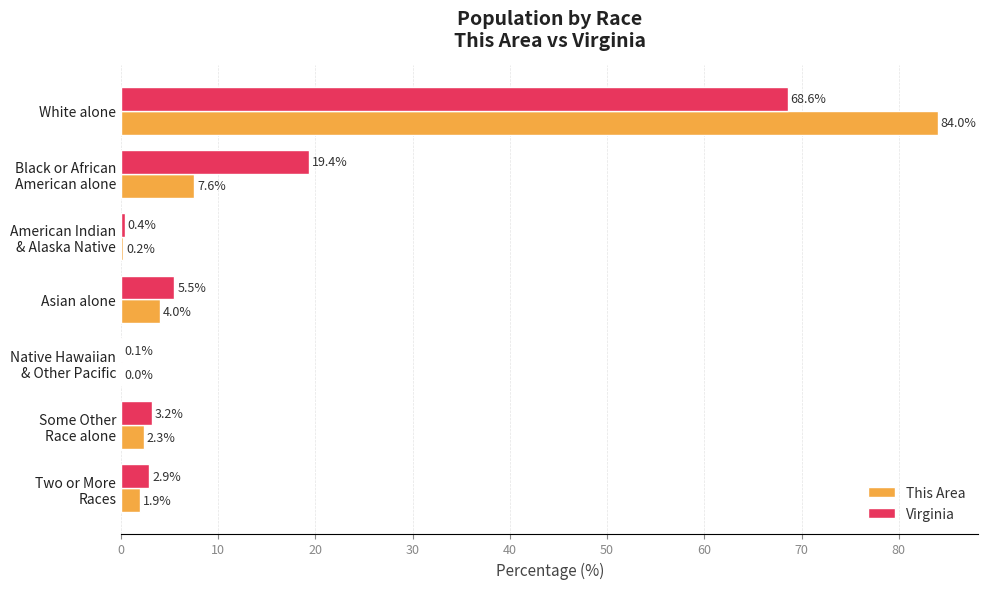

The value of This Area at White alone is 84.0. True or false?

True